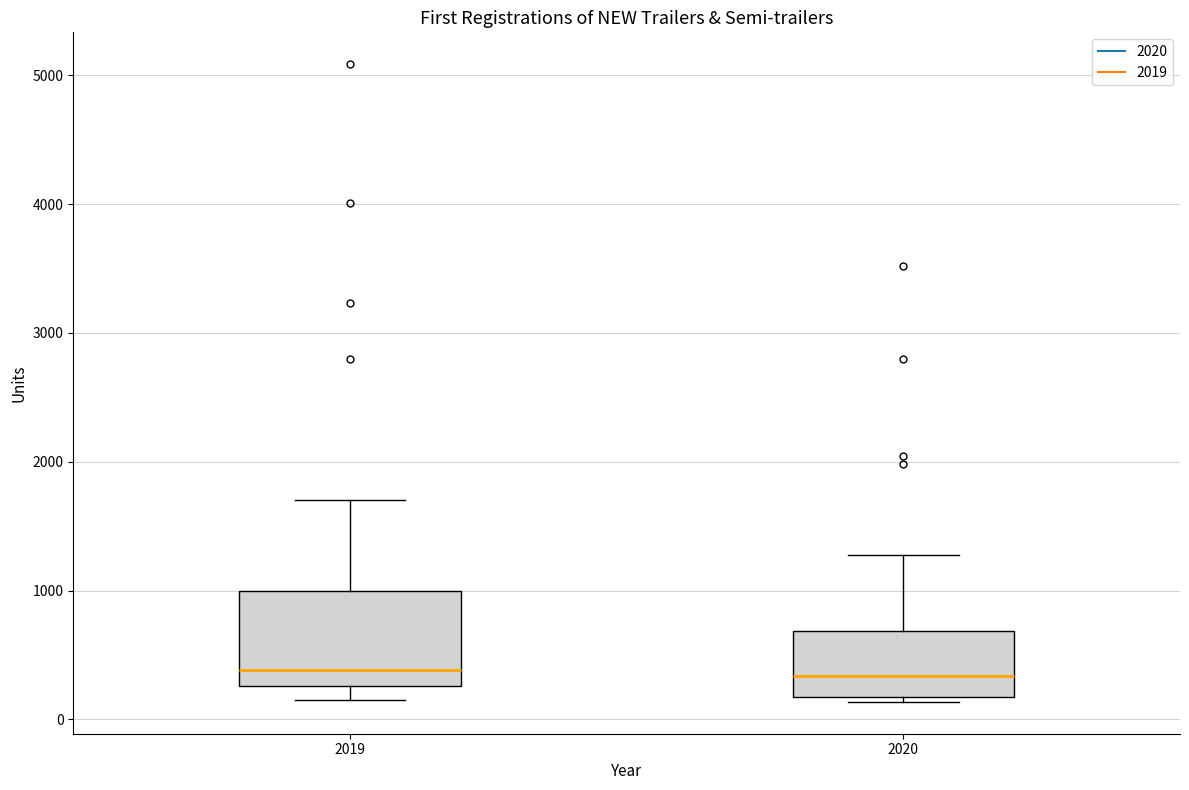

Where is the lower edge of the box at x = 2019 on the y-axis? The values are not printed on the chart, so give them approximately, as read against the axis.

300